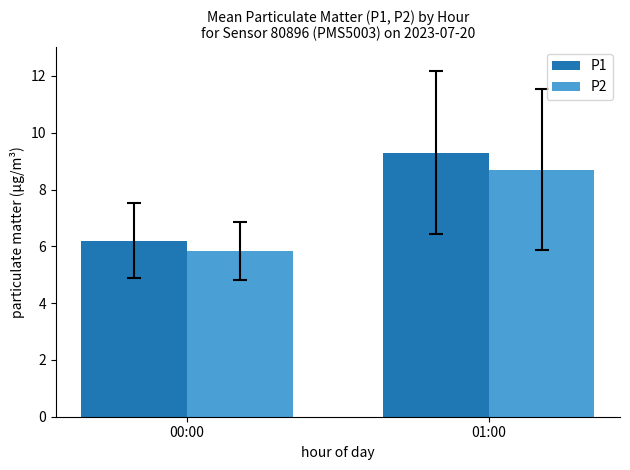

True or false: P1 has a value of 9.3 at 01:00.

True